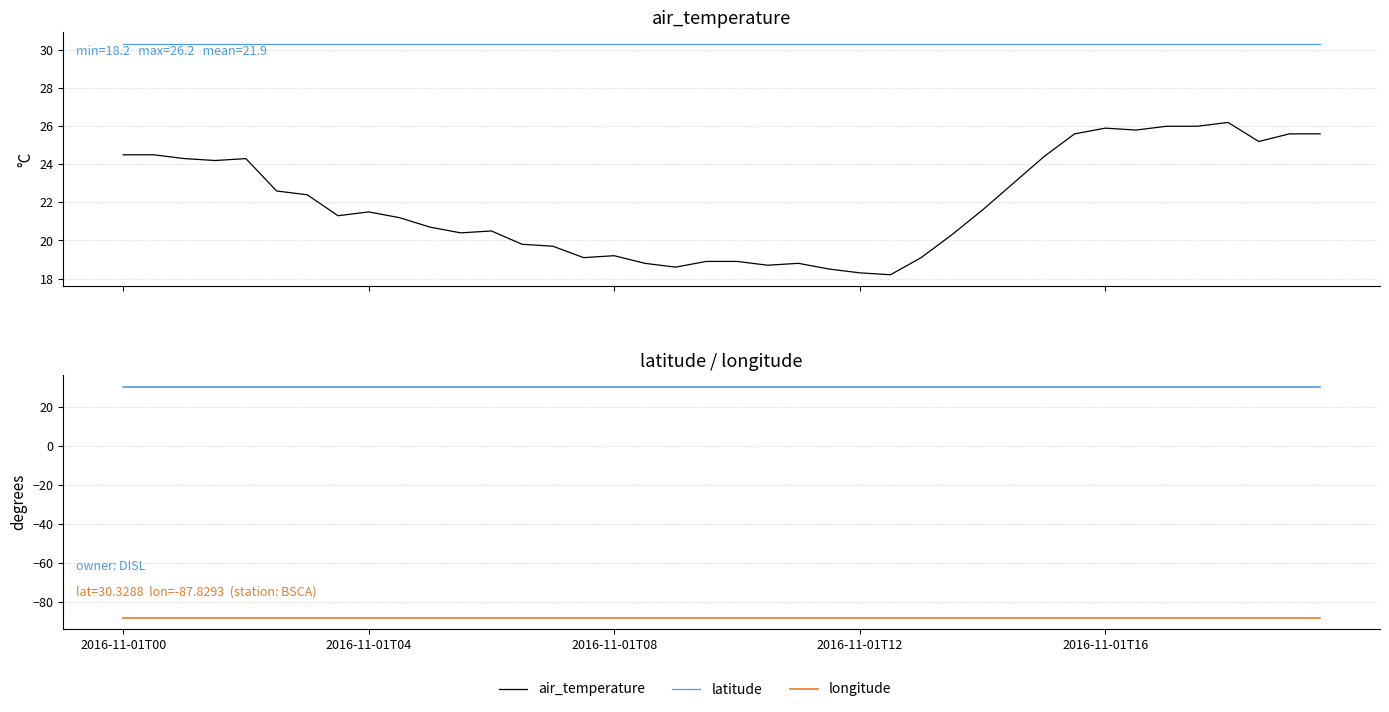

Which series has the largest total across all categories?

latitude